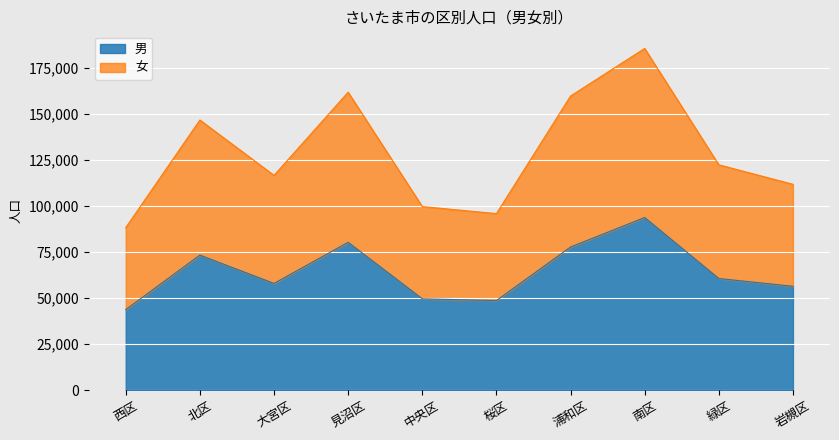

True or false: 男 and 女 intersect in this chart.

False